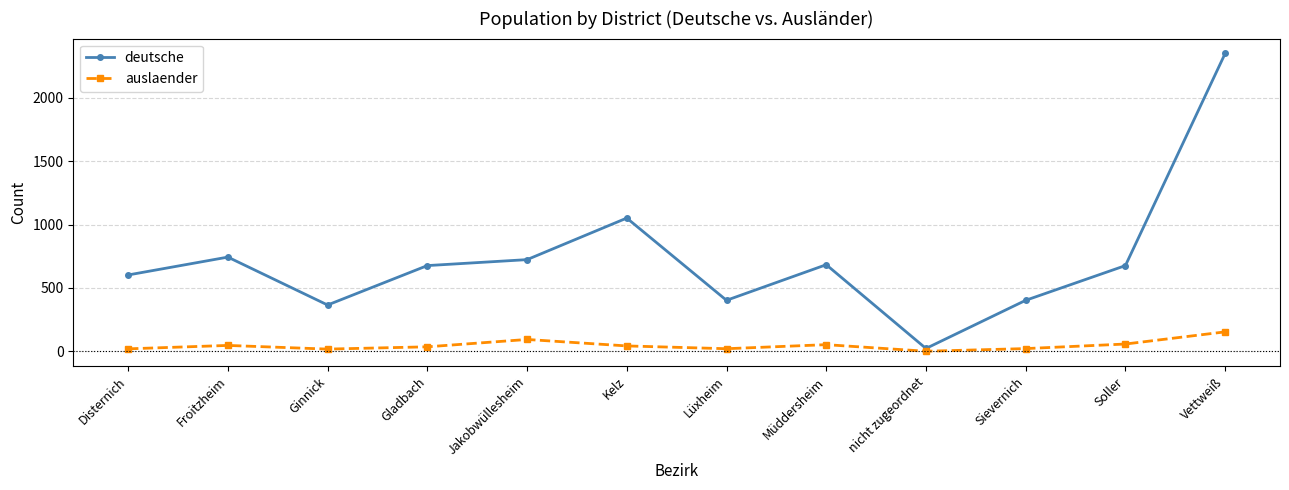

True or false: deutsche has a value of 144 at Soller.

False